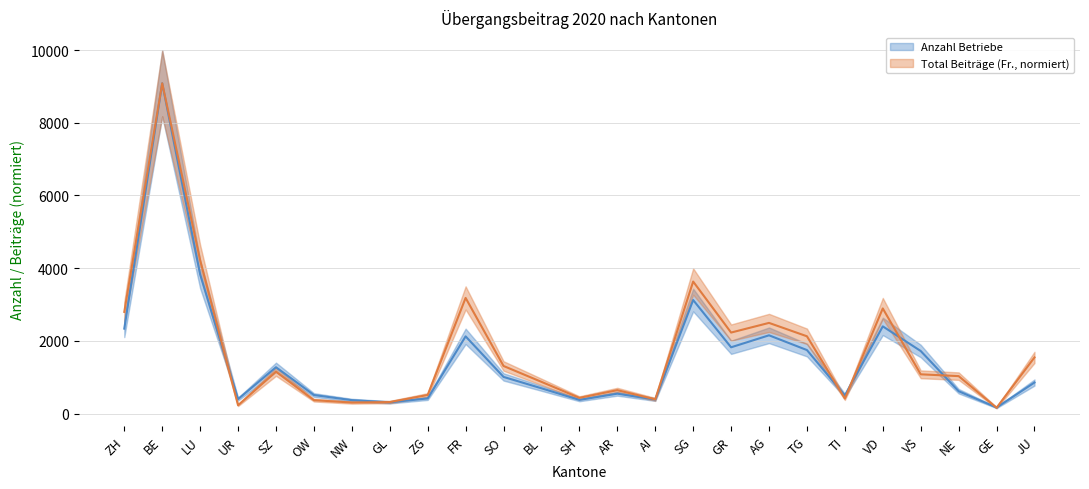

The Anzahl Betriebe series shows 2152.0 at AG. True or false?

True